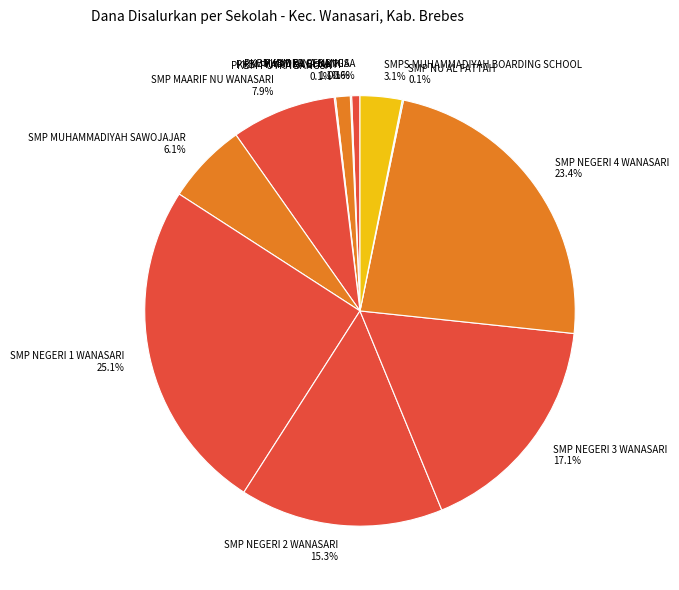

Which has a higher value, SMPS MUHAMMADIYAH BOARDING SCHOOL or SMP MAARIF NU WANASARI?

SMP MAARIF NU WANASARI